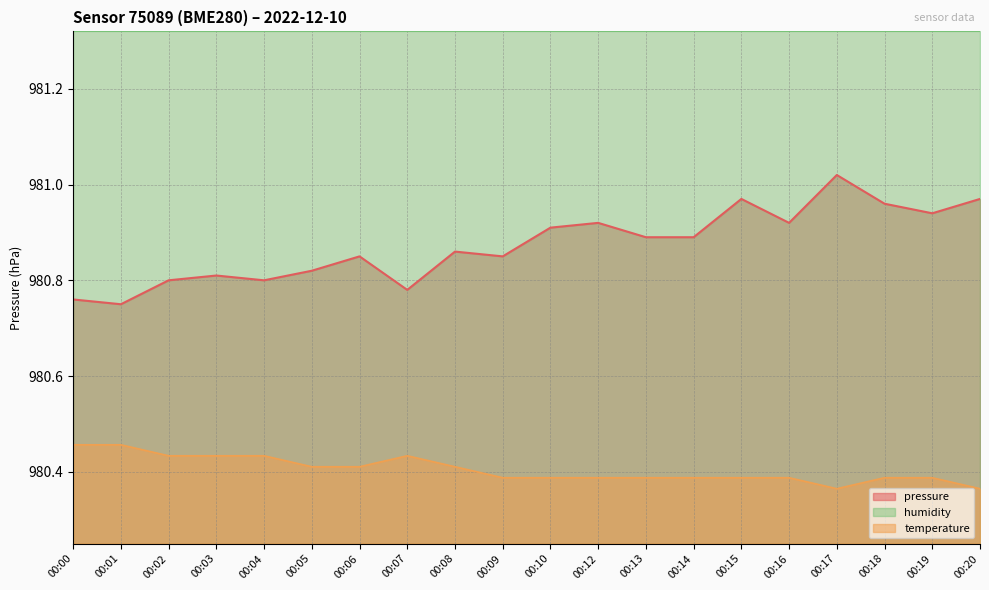

At which category does the chart reach its peak across all series?

00:17